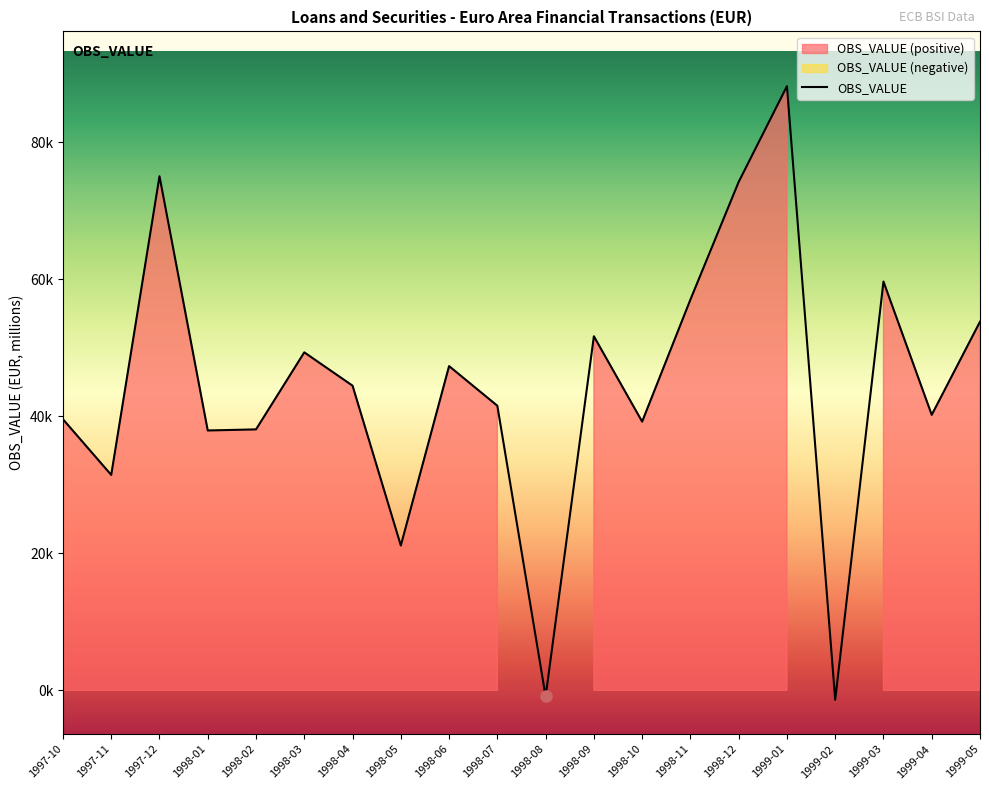

True or false: there are more than 0 points higher than both neighbors.

True